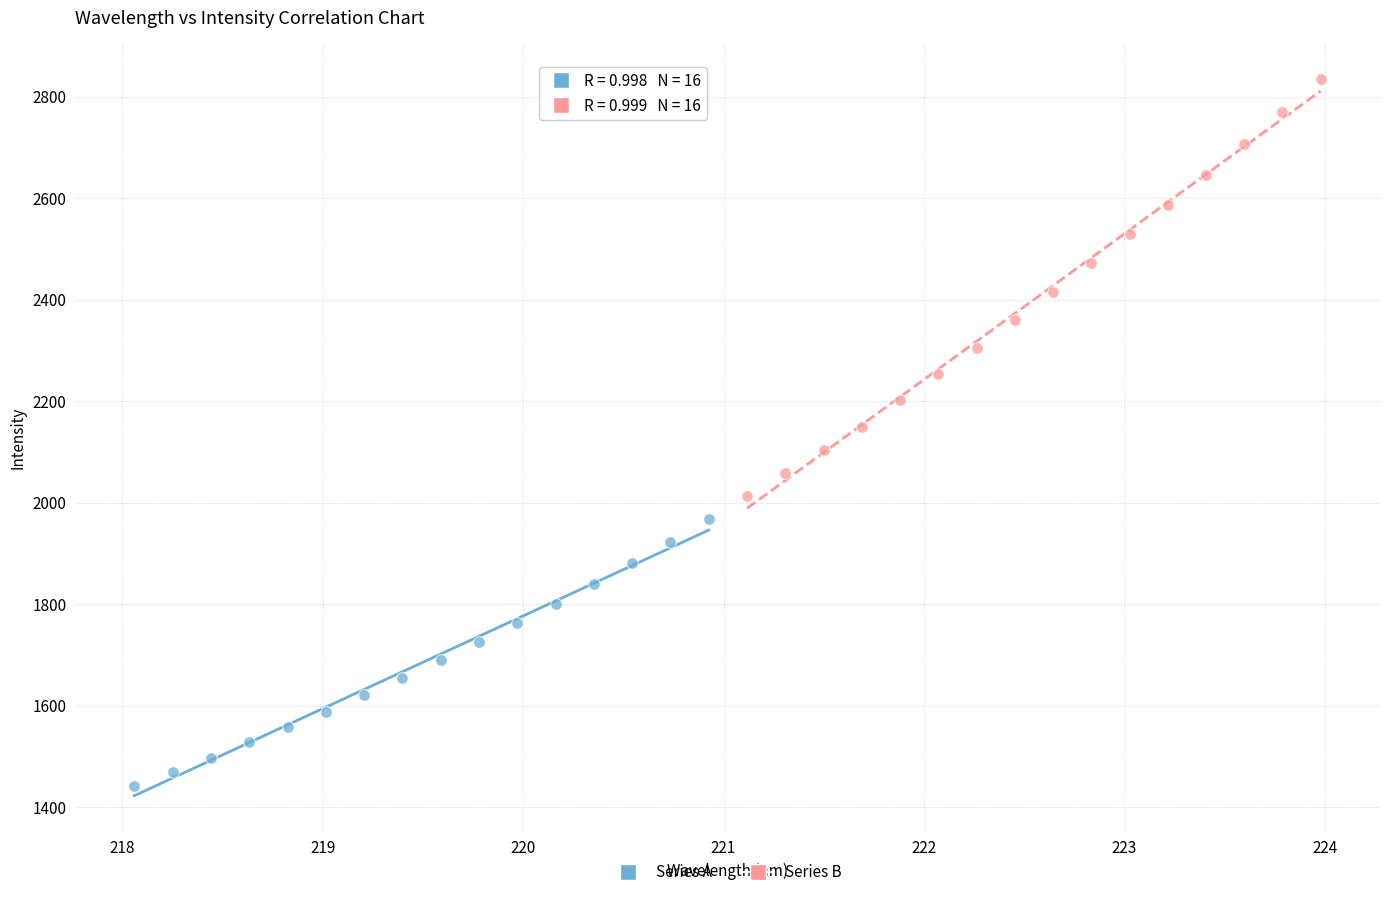

Which series contains the lowest Y value?

Series A